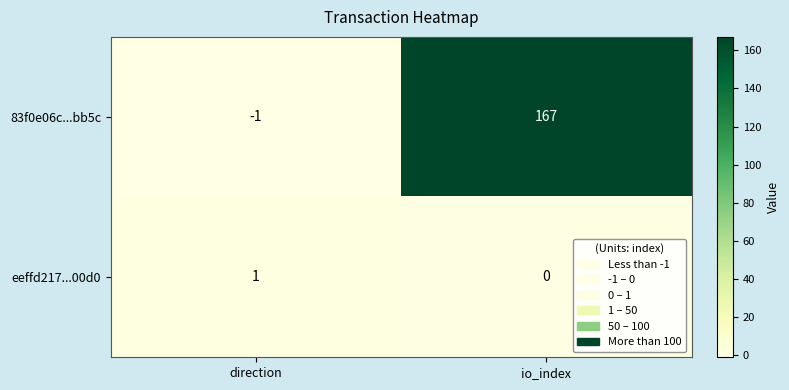

At which category is the sum across all series the highest?

io_index